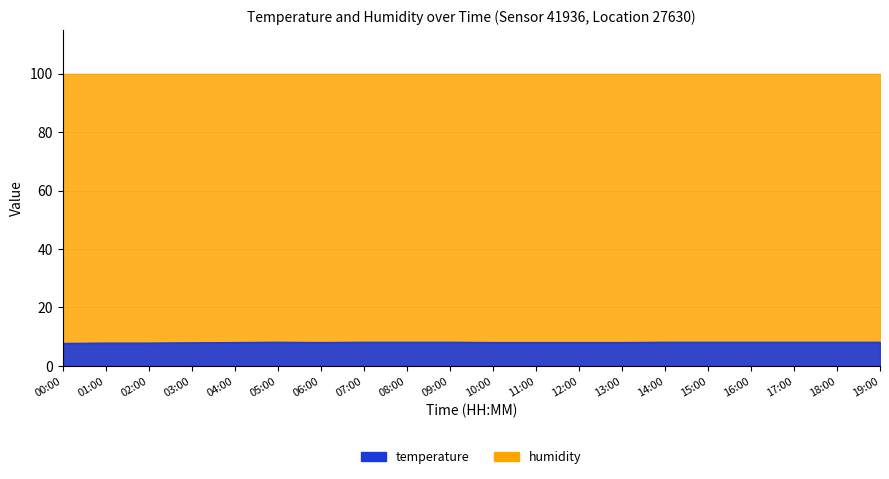

What is the change in value from 08:00 to 10:00?

-0.1